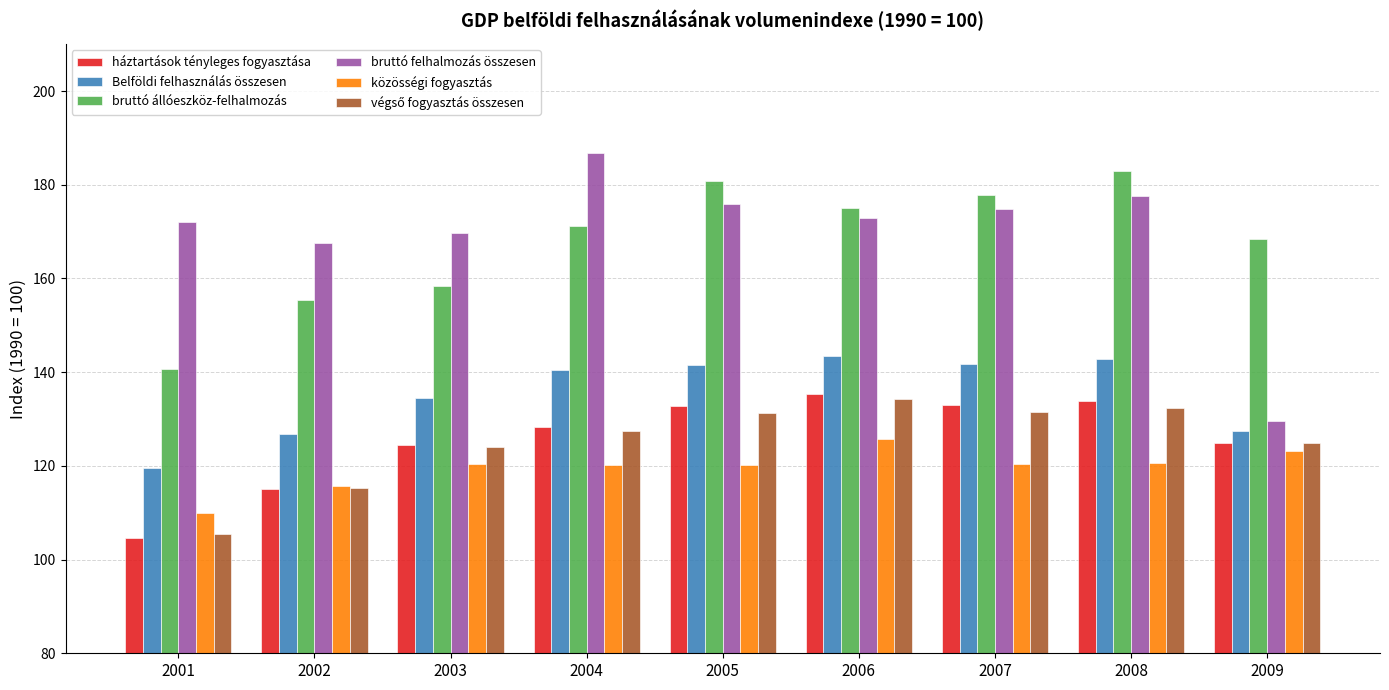

What is the difference between the maximum and minimum values in the bruttó felhalmozás összesen series?

57.2